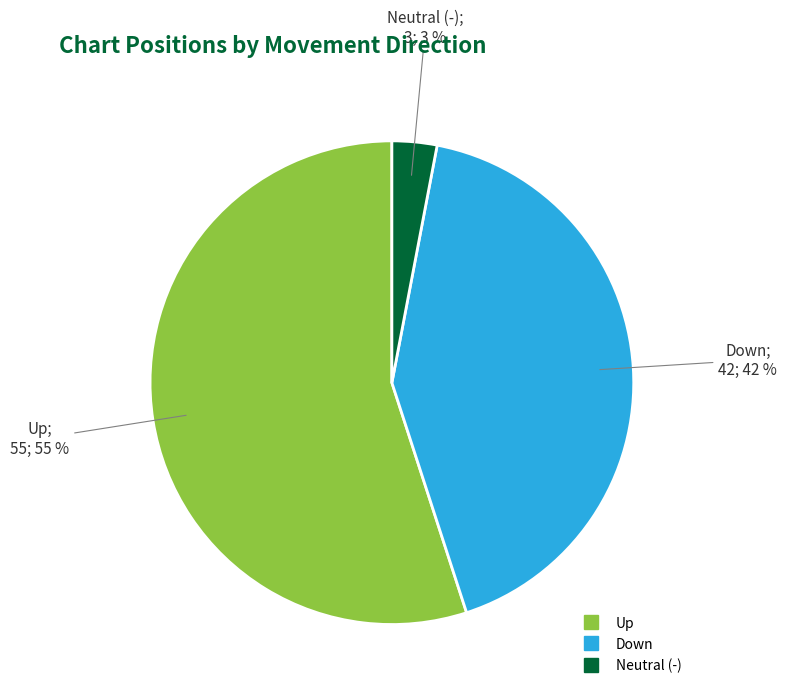

Is there any slice that represents more than half of the pie?

Yes